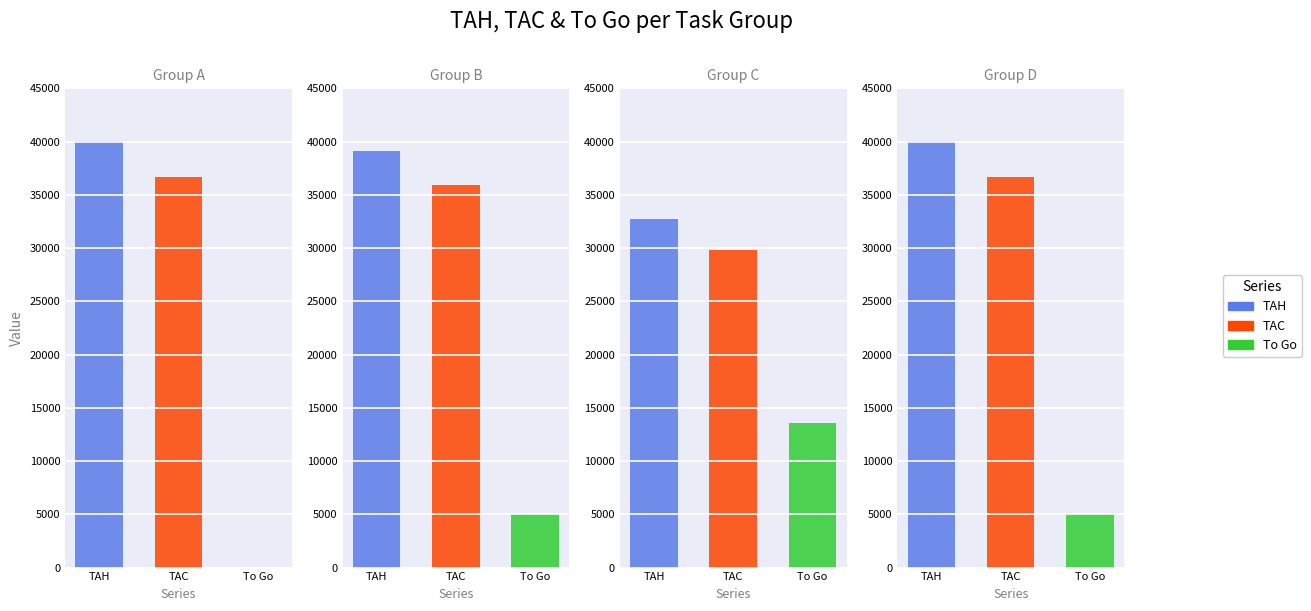

What is the average value of the TAC series?

34457